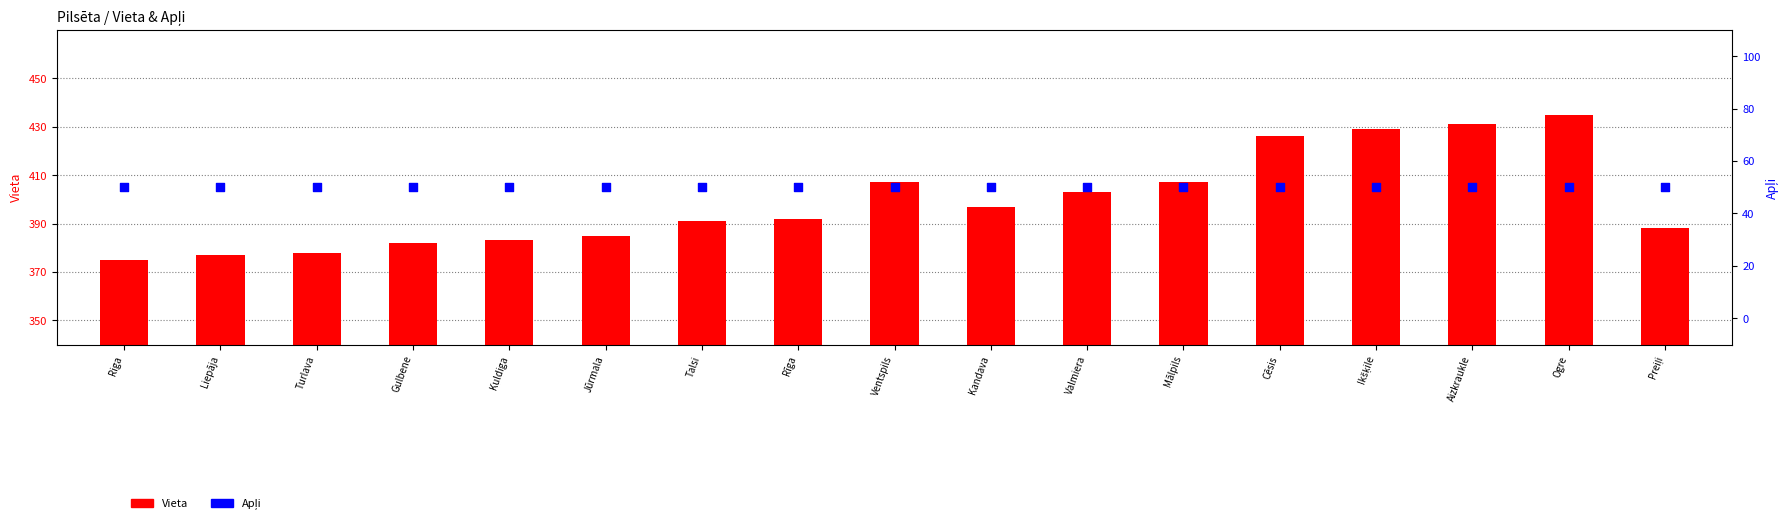

At how many categories does at least one series exceed 307?

17